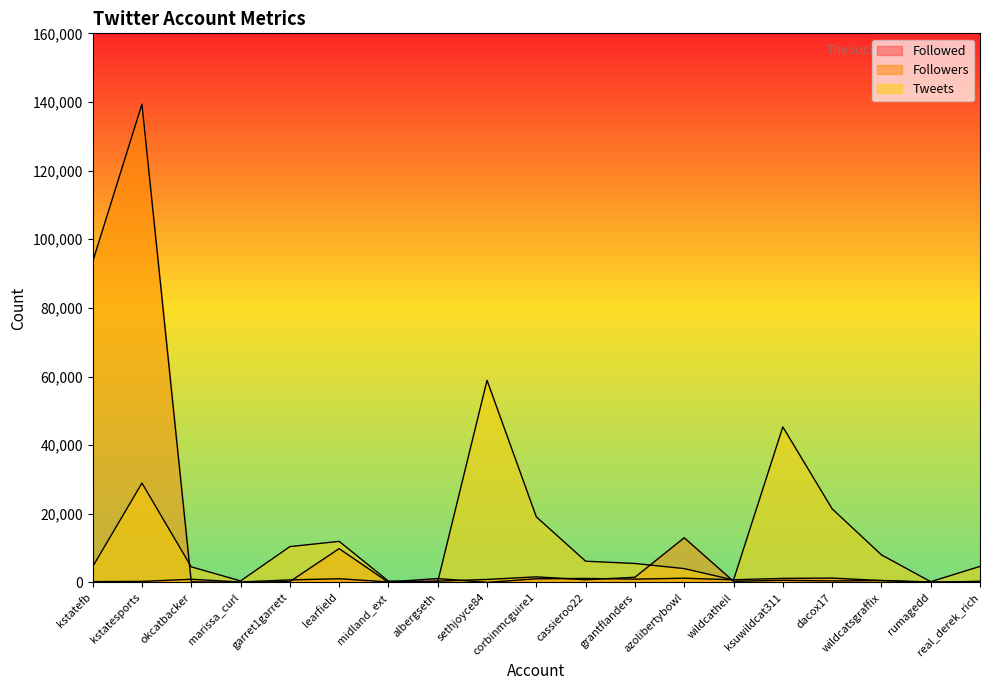

Where do Followed and Followers first cross each other?

kstatesports and okcatbacker